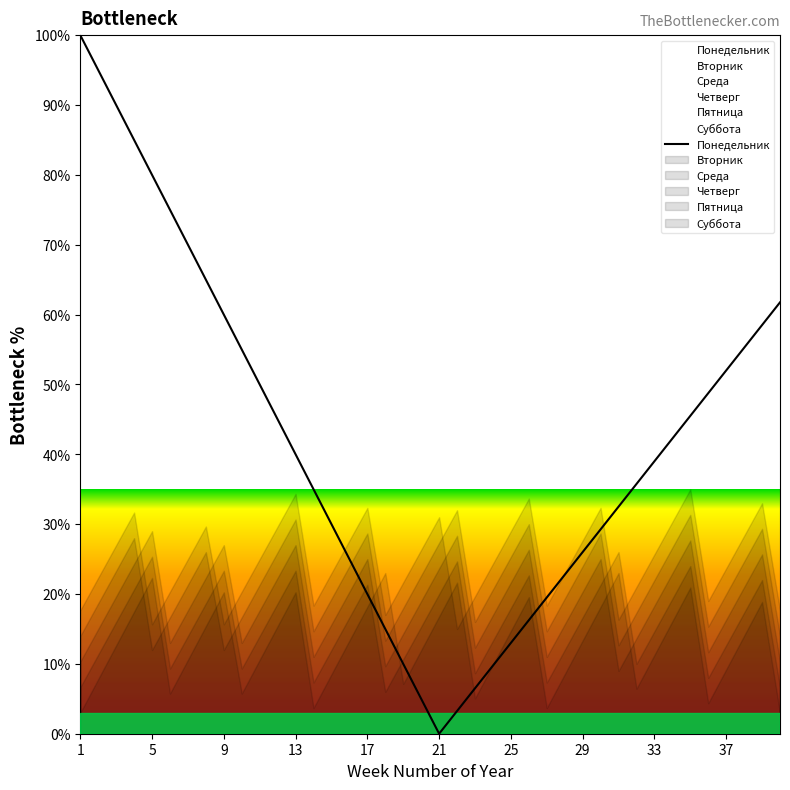

What is the value of the 37th point from the left?

52.0